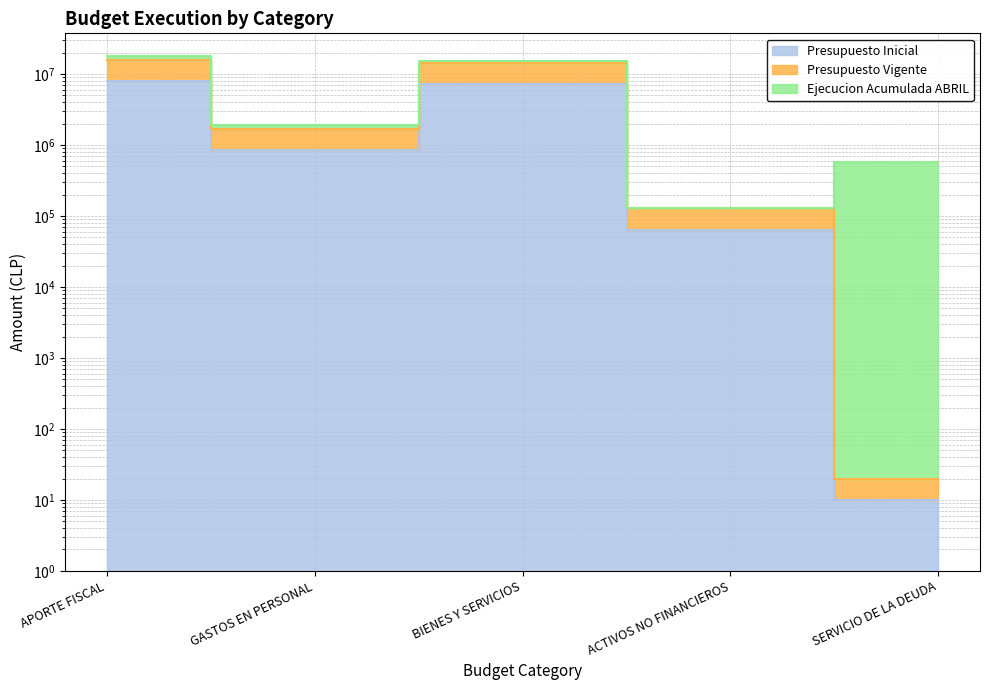

What is the label of the 5th point from the left?

SERVICIO DE LA DEUDA